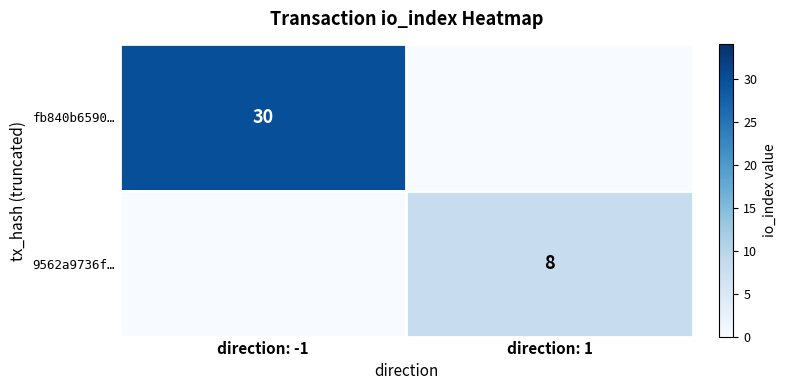

At how many categories does at least one series exceed 11?

1